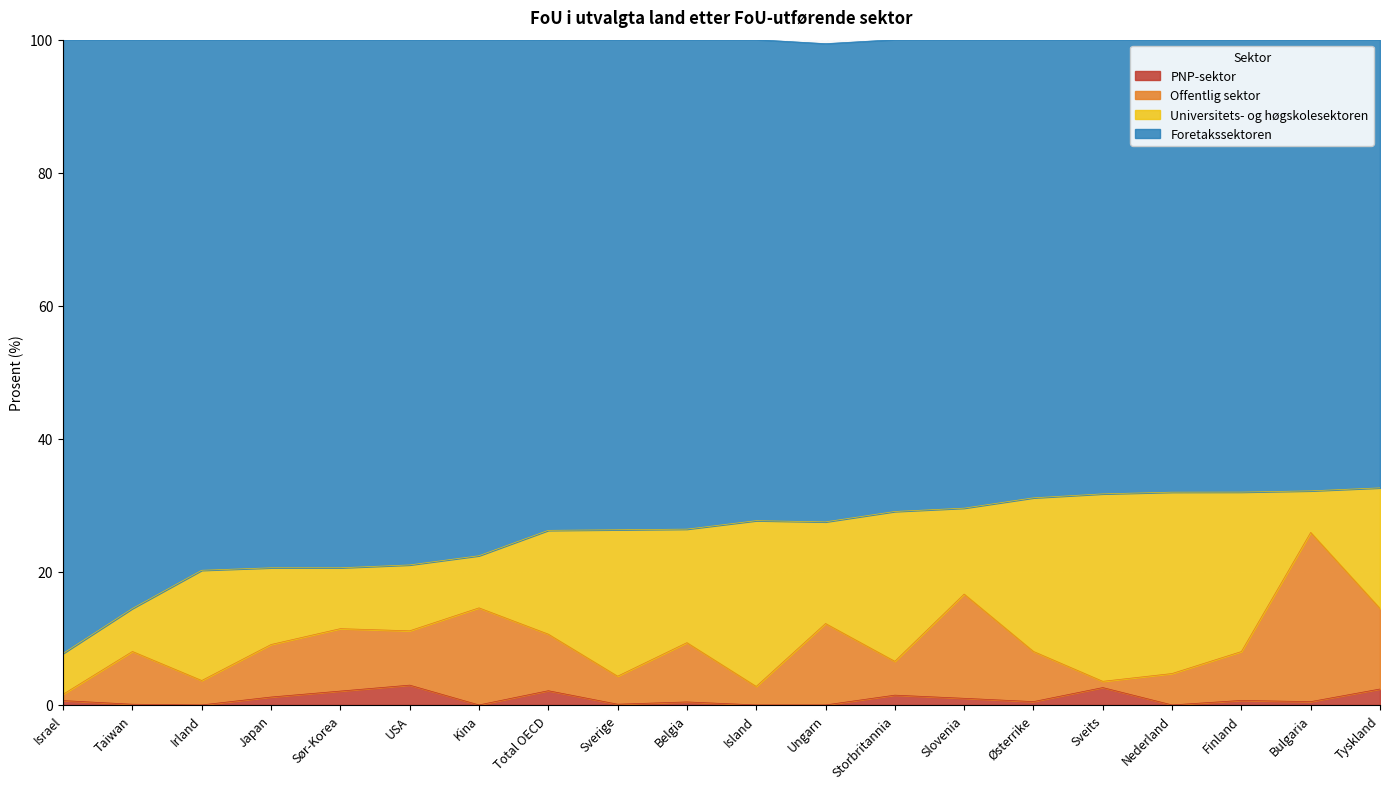

How many interior local peaks does the PNP-sektor series have?

6